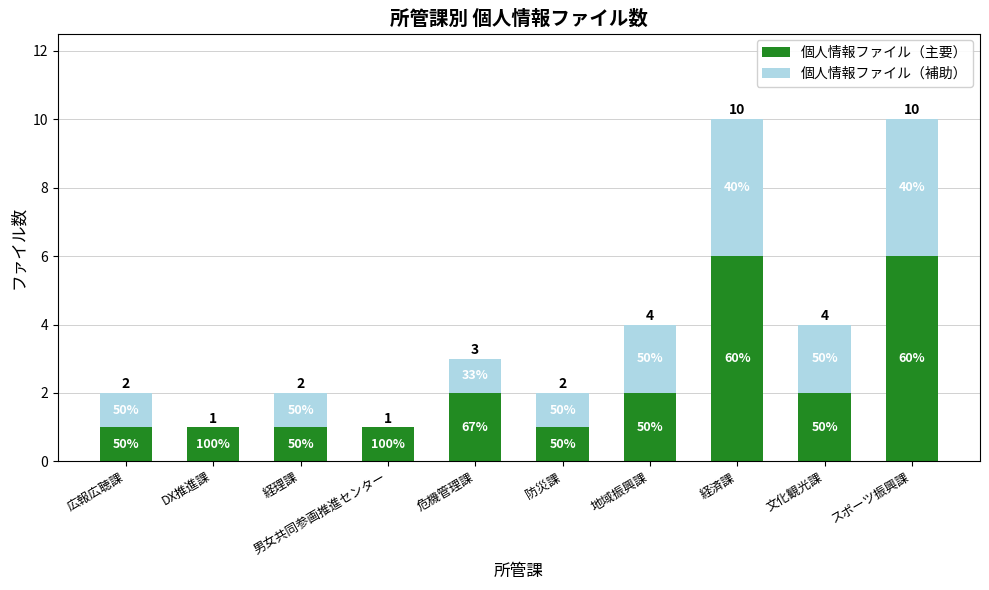

At which label does 個人情報ファイル（補助） first exceed 1?

地域振興課